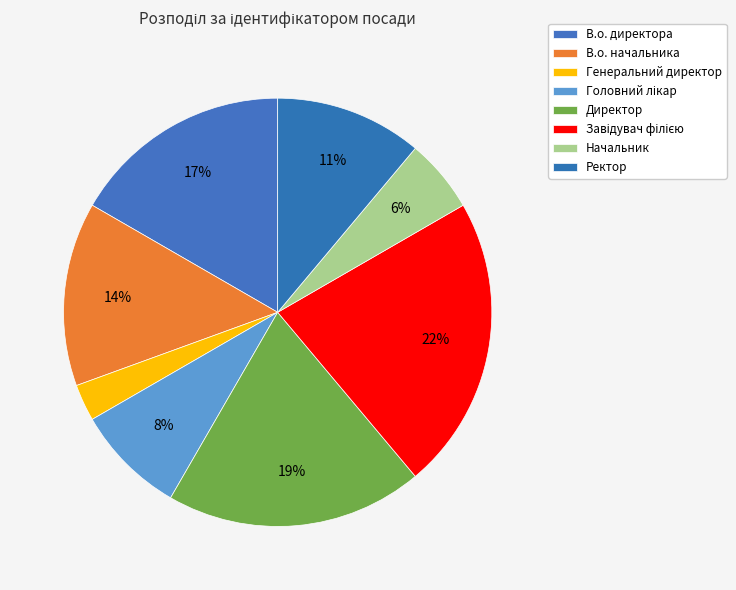

What is the largest slice in the pie chart?

Завідувач філією